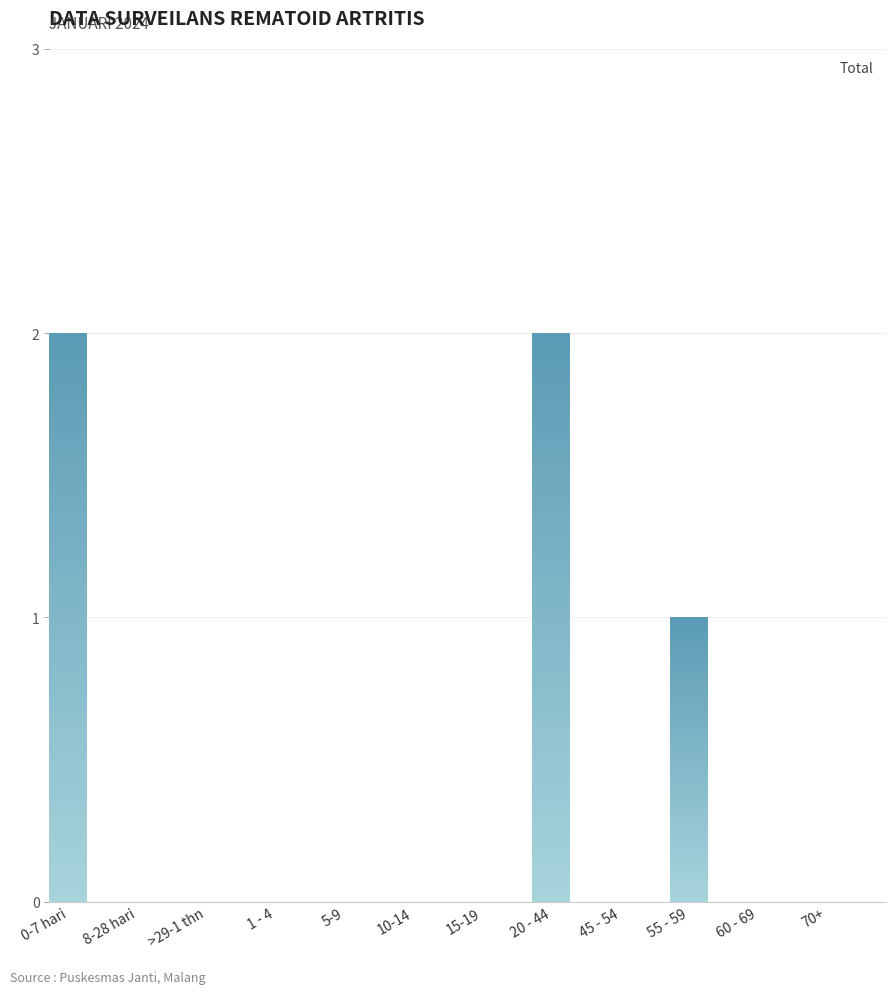

Is it true that the value at 15-19 is -1?

False